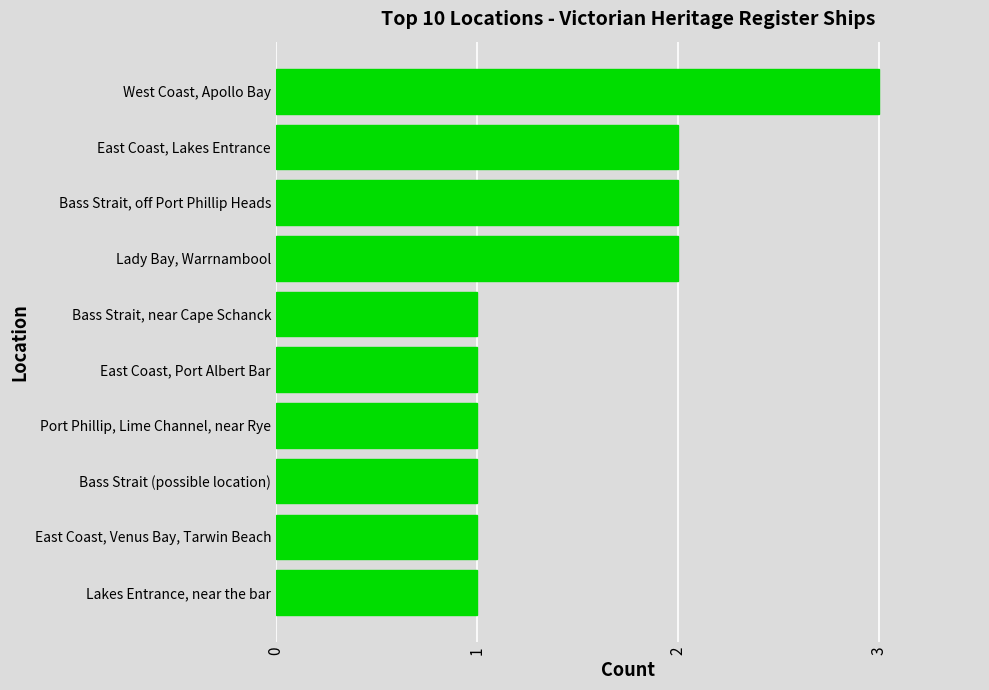

The value at West Coast, Apollo Bay is 3. True or false?

True